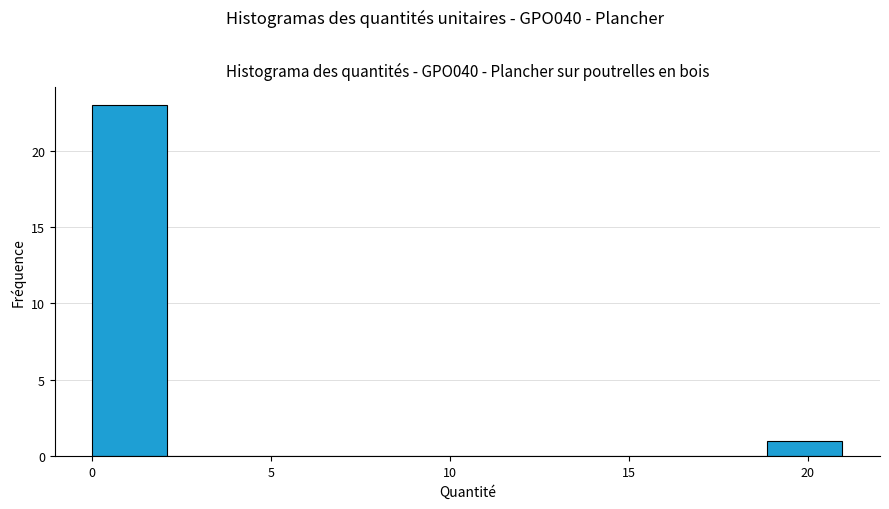

Which range on the x-axis has the tallest bar?

0.0 to 2.0